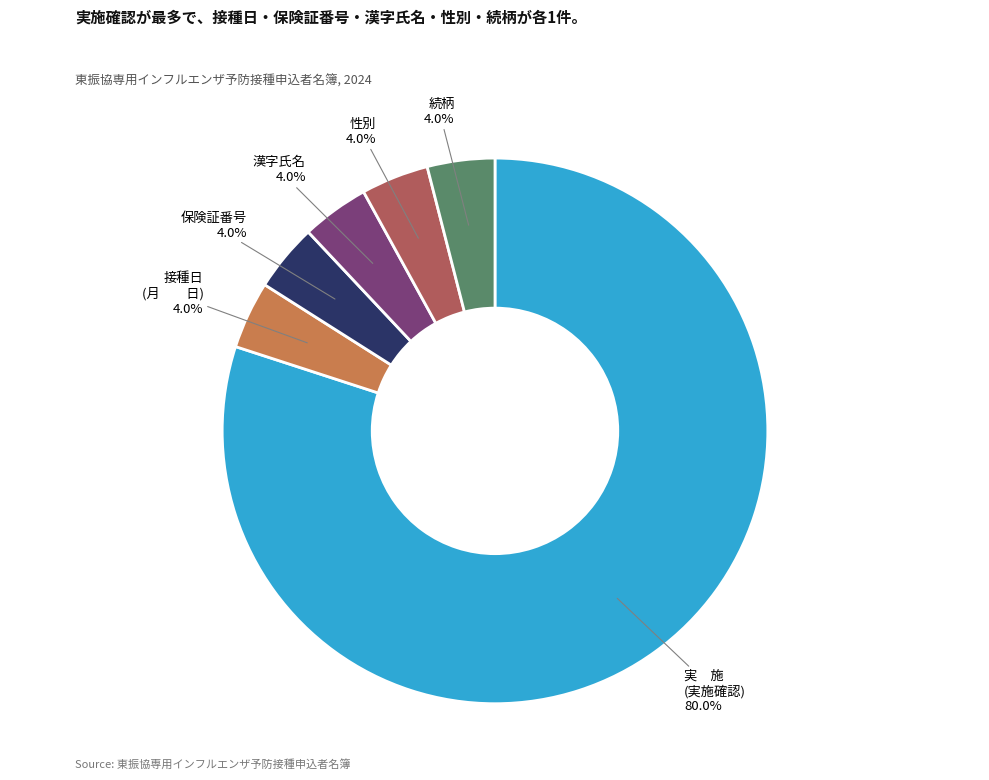

Does any single category account for the majority?

Yes